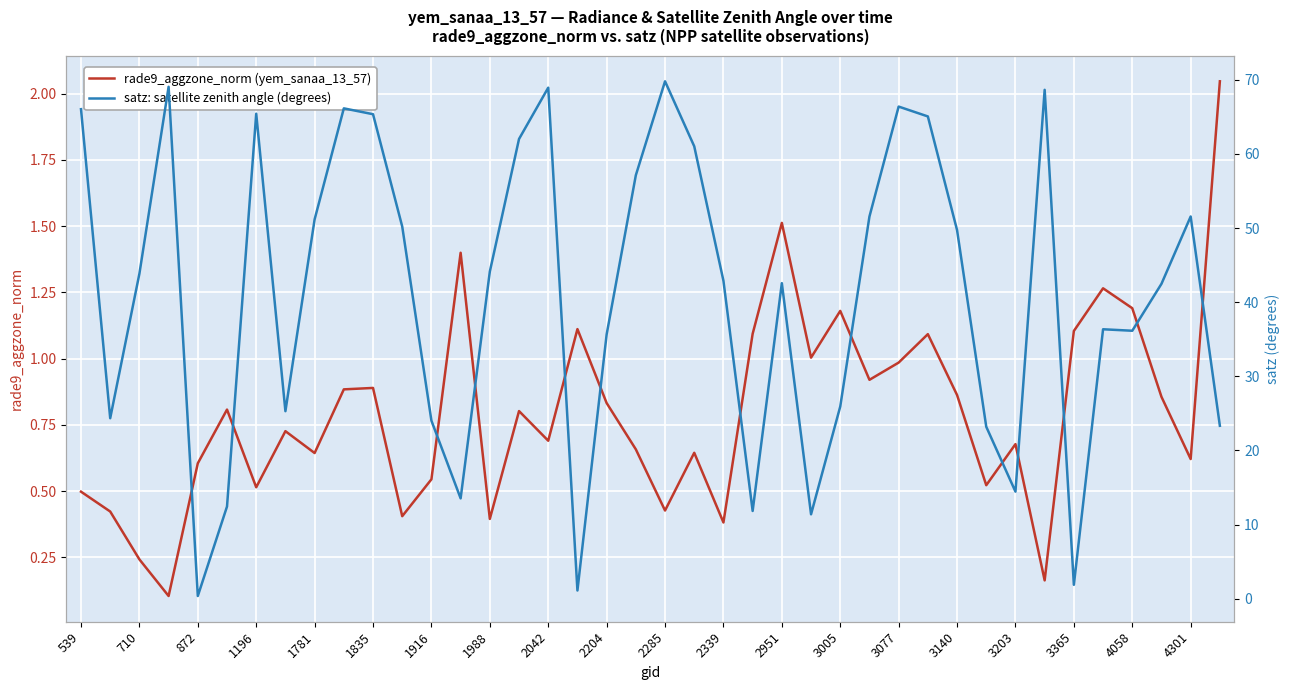

What is the sum of the rade9_aggzone_norm (yem_sanaa_13_57) values at 2042 and 1988?

1.1